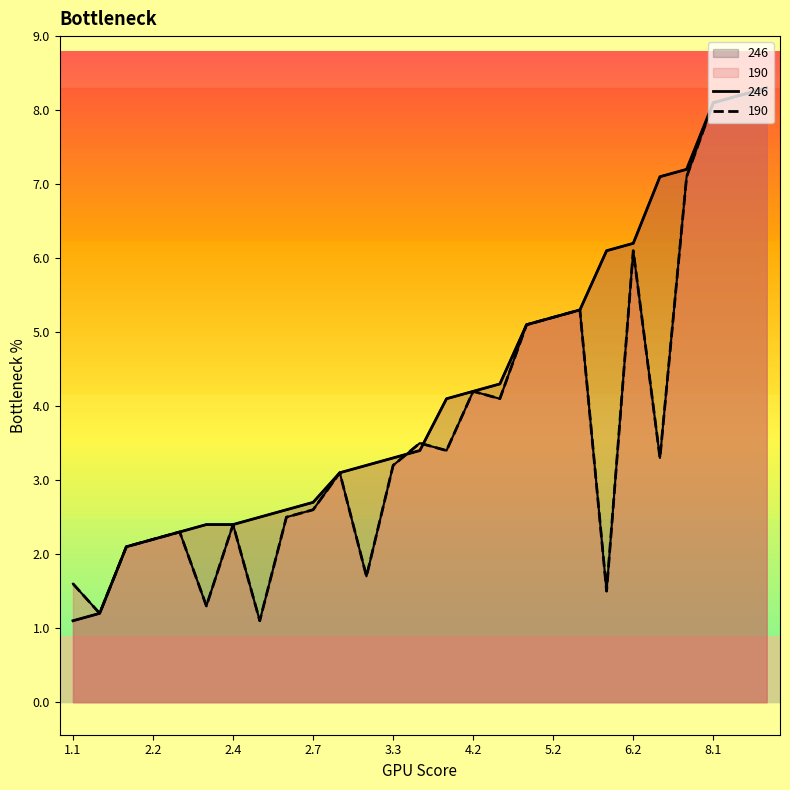

Which label corresponds to the largest value in the chart?

8.3